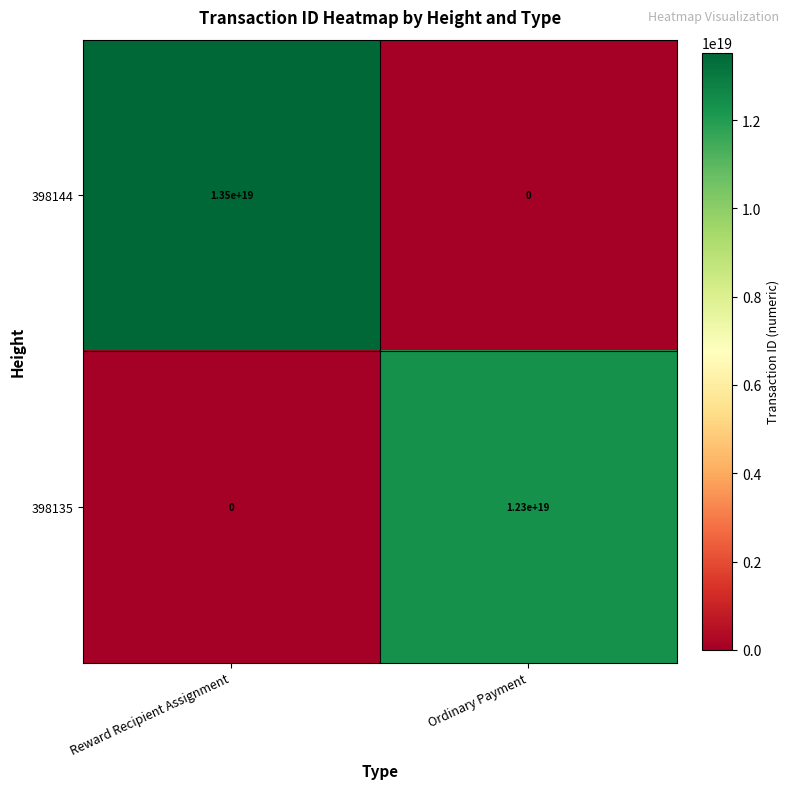

List the series in order of their peak value, lowest first.

398135, 398144